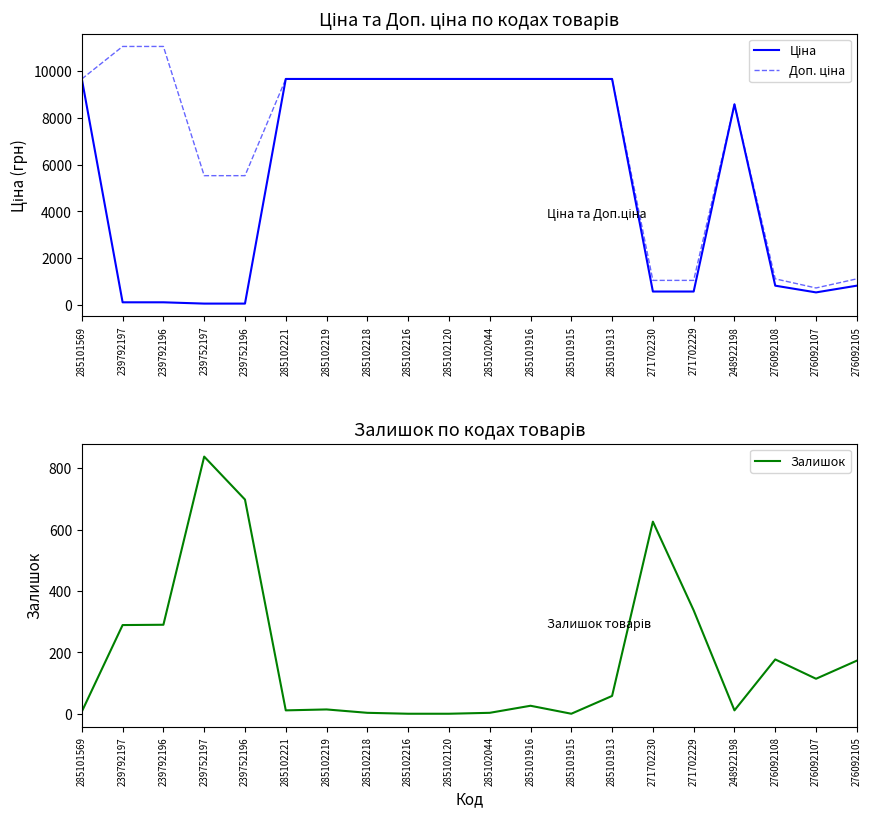

What is the greatest value displayed?

11055.0